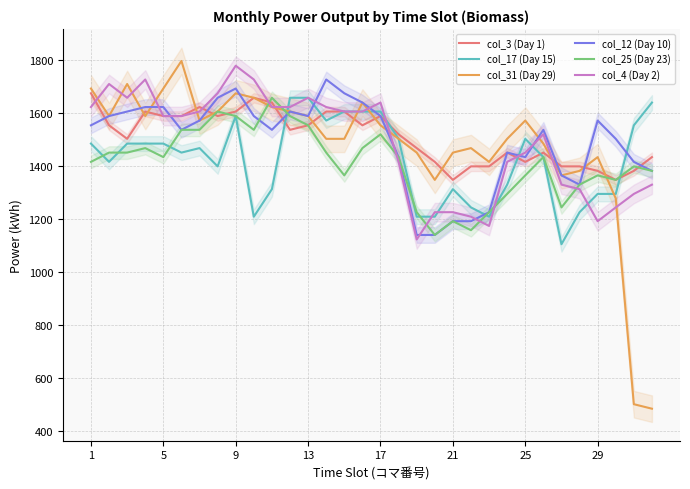

What is the minimum value for col_31 (Day 29)?

484